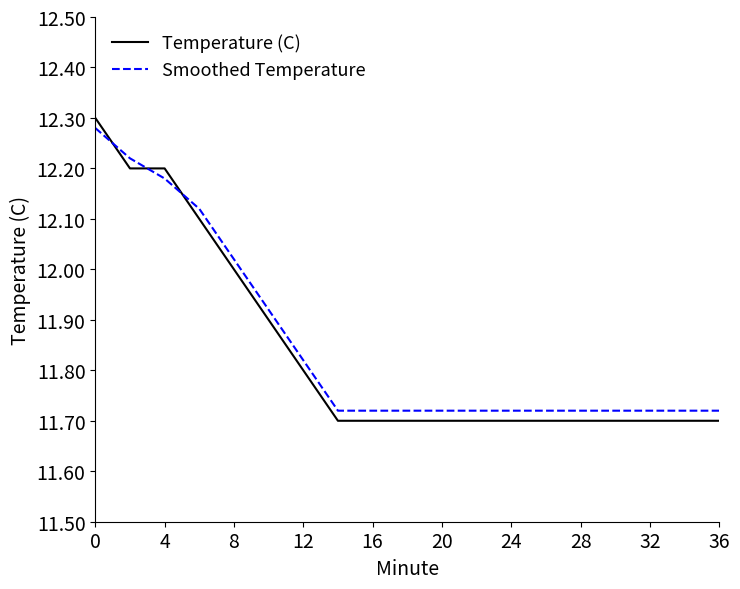

What is the difference between the maximum and minimum values in the Temperature (C) series?

0.6